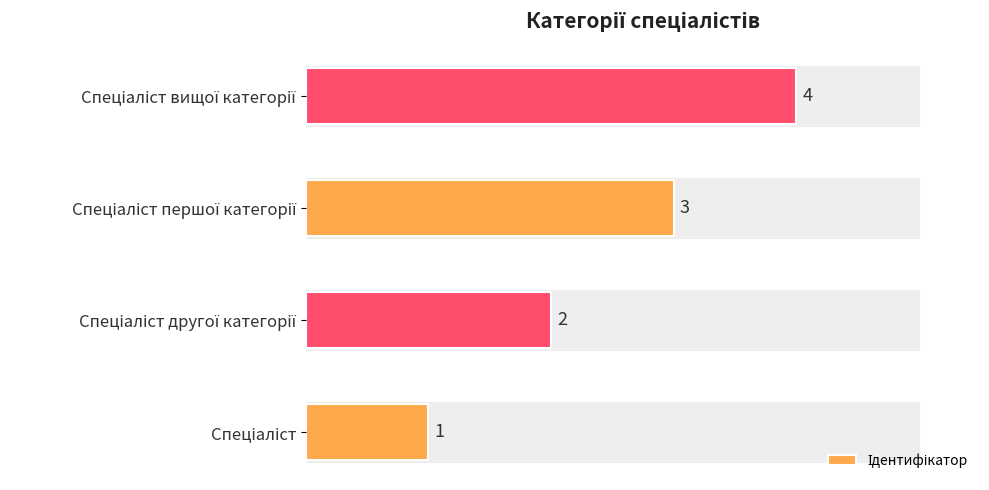

Count the values in the range 2 to 4.

3